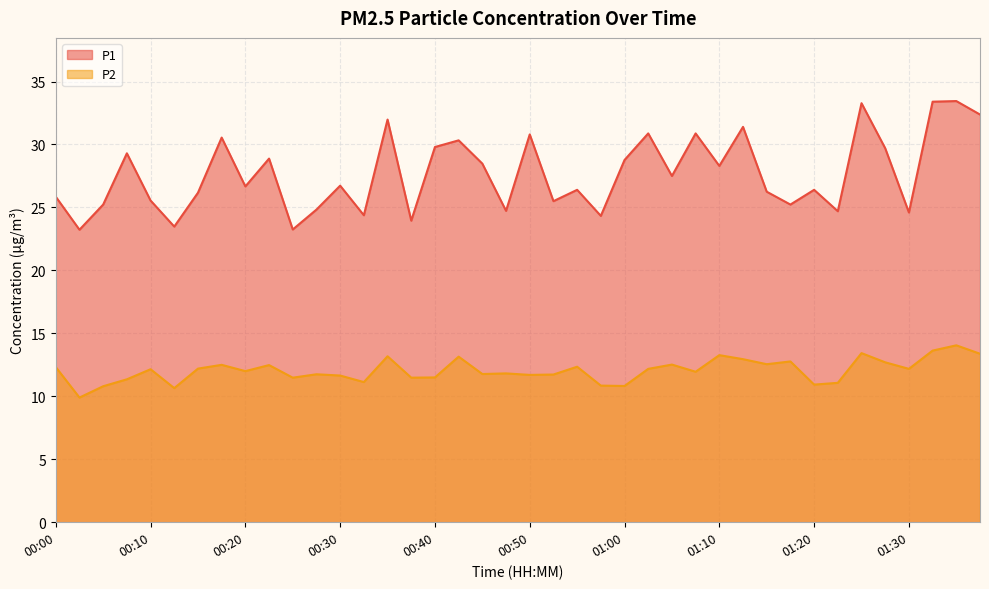

In P2, how many points are lower than both neighbors (excluding endpoints)?

13